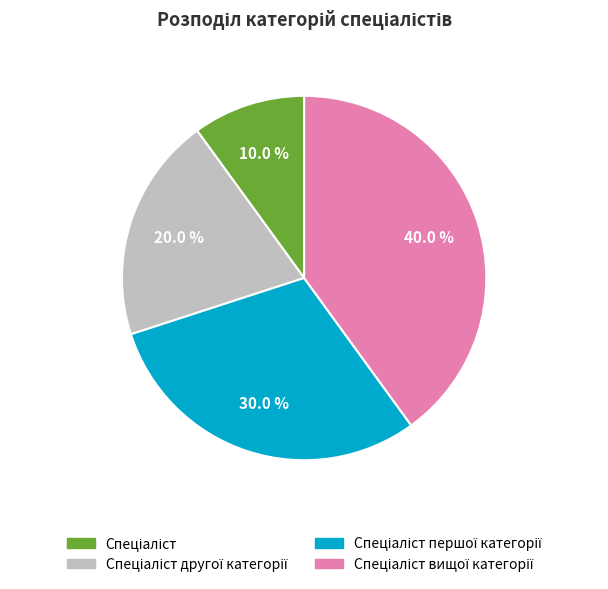

To the nearest percent, what is the average slice percentage?

25%